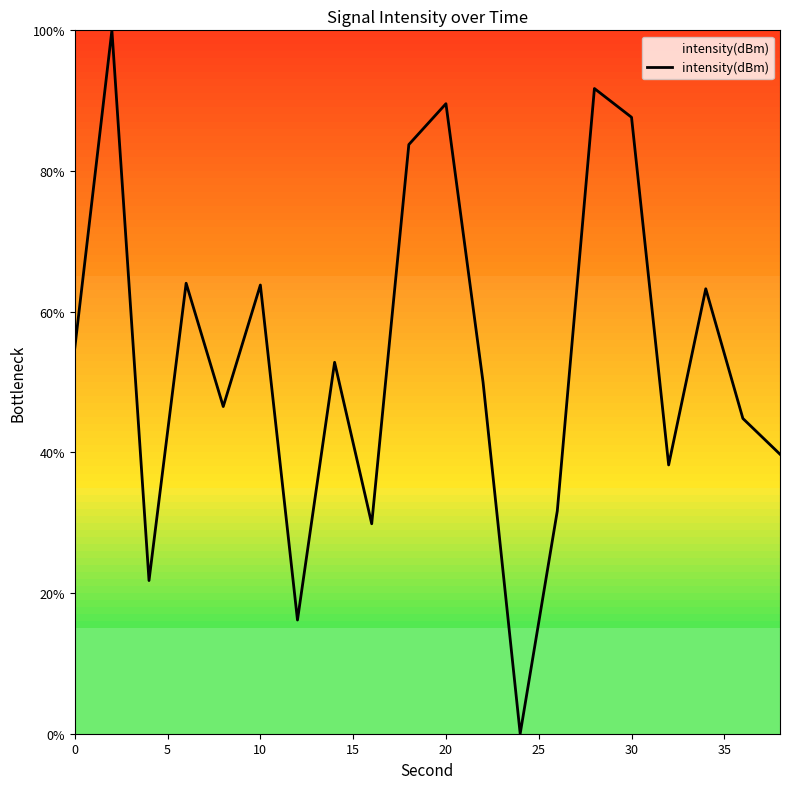

What is the maximum value shown in the chart?

100.0